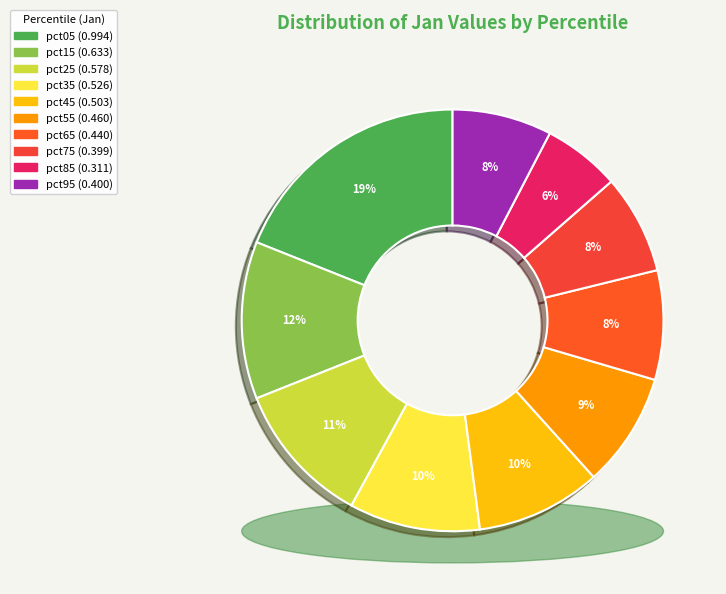

To the nearest percent, what percentage of the pie is pct15?

12%